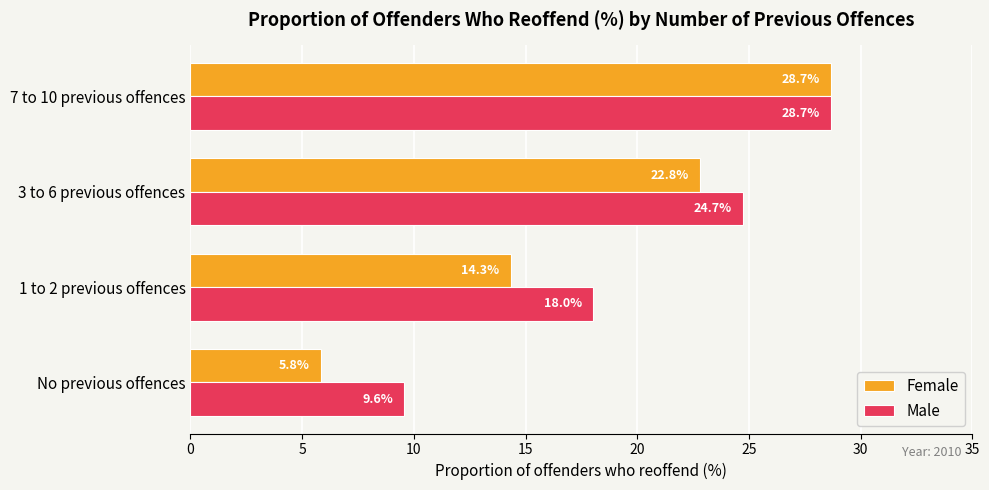

Which series has the widest spread of values?

Female